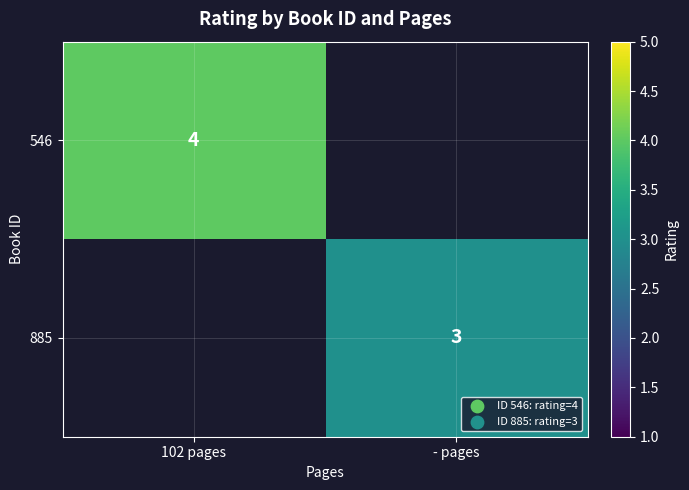

The value of 546 at 102 pages is 6. True or false?

False